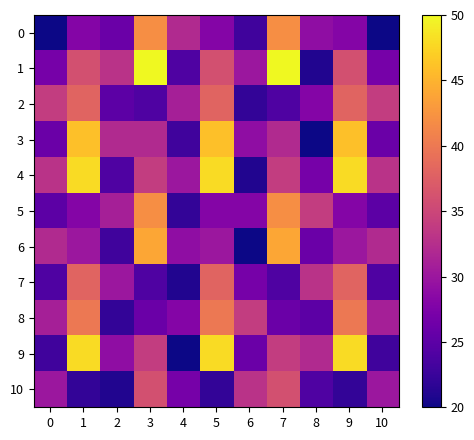

Reading left to right, transcribe all the data shown in this chart.

0: 0=20	1=28	2=26	3=42	4=32	5=28	6=23	7=42	8=29	9=28	10=20
1: 0=27	1=36	2=33	3=50	4=24	5=36	6=30	7=50	8=21	9=36	10=27
2: 0=34	1=38	2=25	3=24	4=31	5=38	6=22	7=24	8=28	9=38	10=34
3: 0=26	1=46	2=32	3=32	4=23	5=46	6=29	7=32	8=20	9=46	10=26
4: 0=33	1=48	2=24	3=34	4=30	5=48	6=21	7=34	8=27	9=48	10=33
5: 0=25	1=28	2=31	3=42	4=22	5=28	6=28	7=42	8=34	9=28	10=25
6: 0=32	1=30	2=23	3=44	4=29	5=30	6=20	7=44	8=26	9=30	10=32
7: 0=24	1=38	2=30	3=24	4=21	5=38	6=27	7=24	8=33	9=38	10=24
8: 0=31	1=40	2=22	3=26	4=28	5=40	6=34	7=26	8=25	9=40	10=31
9: 0=23	1=48	2=29	3=34	4=20	5=48	6=26	7=34	8=32	9=48	10=23
10: 0=30	1=22	2=21	3=36	4=27	5=22	6=33	7=36	8=24	9=22	10=30